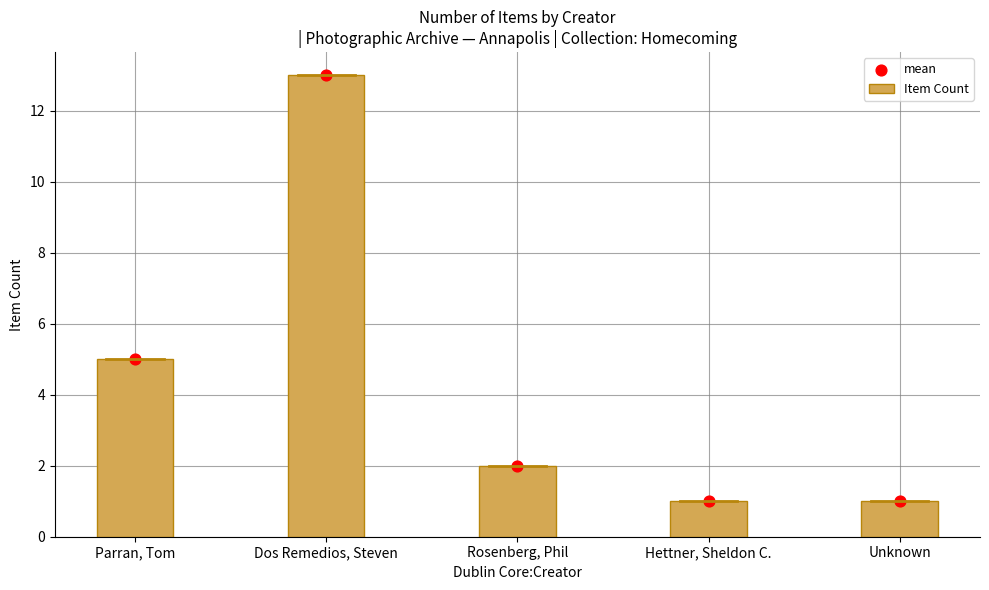

What are all the series names shown in the legend?

Item Count, mean